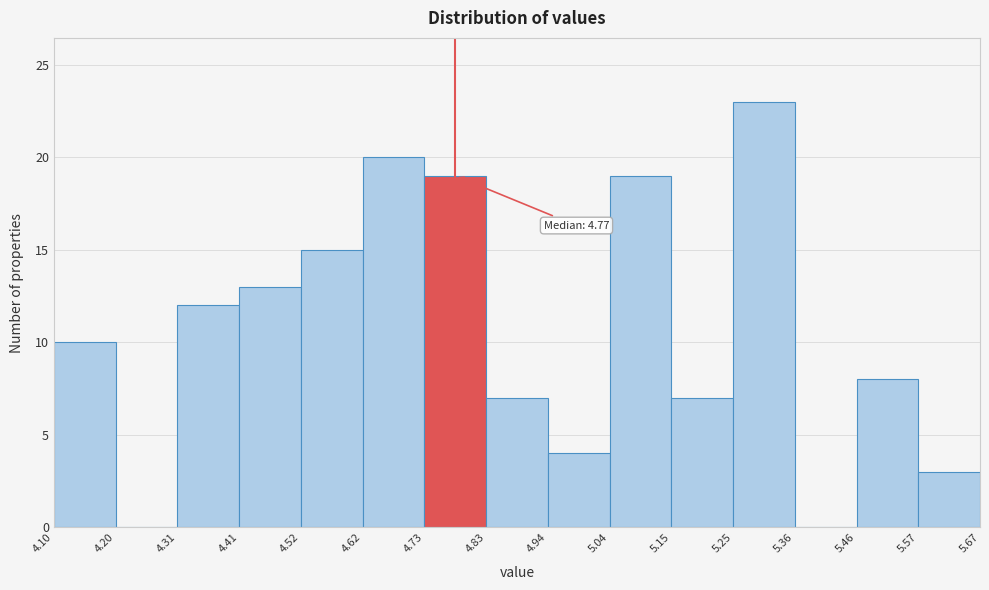

Over which range of the x-axis is the bar tallest?

5.25 to 5.36